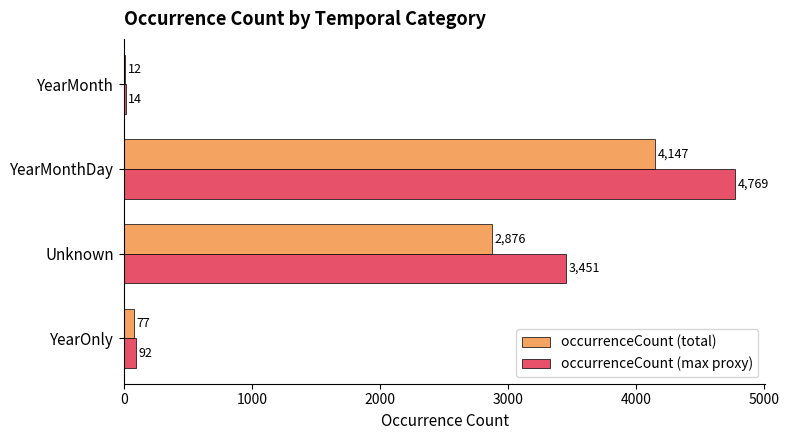

Which series changed the most between YearOnly and Unknown?

occurrenceCount (max proxy)